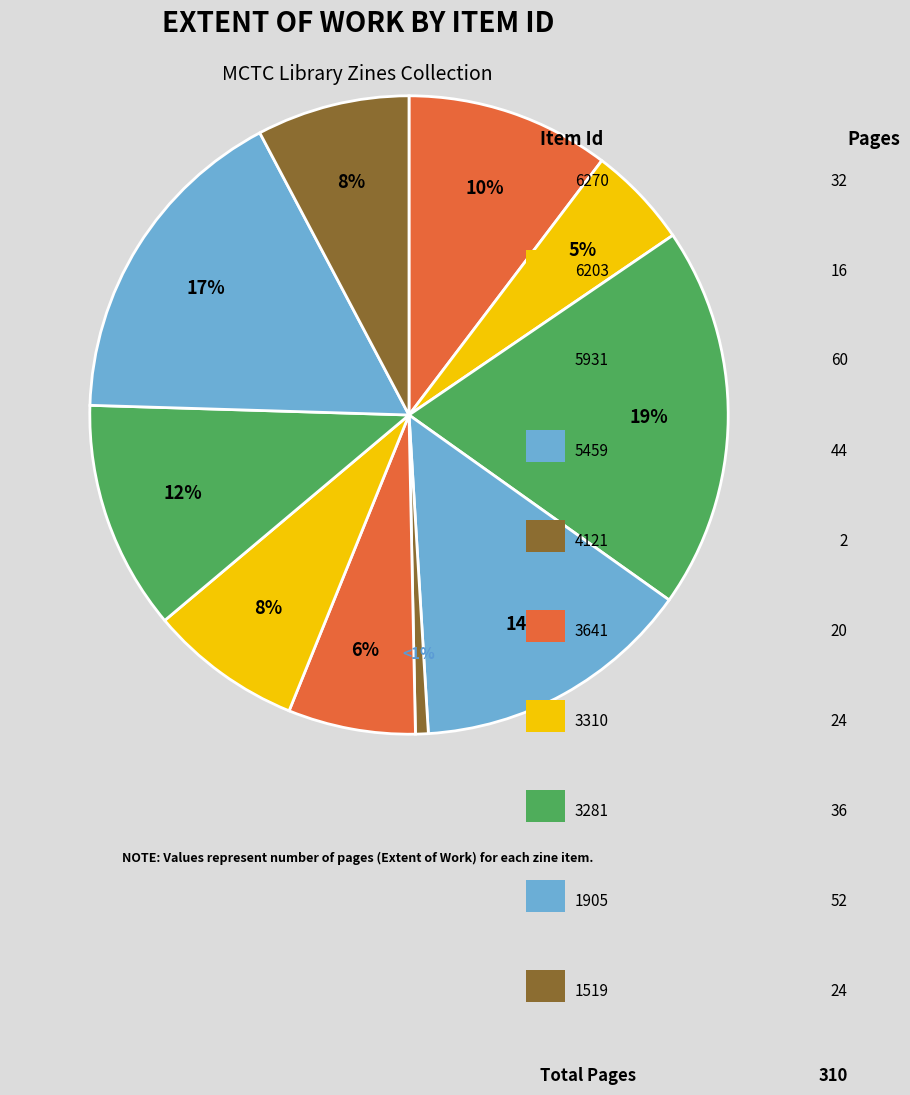

How many segments does this pie chart have?

10